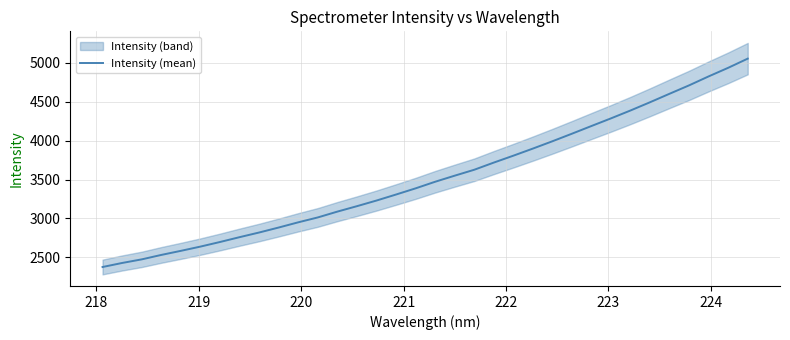

What is the average value?

3528.8